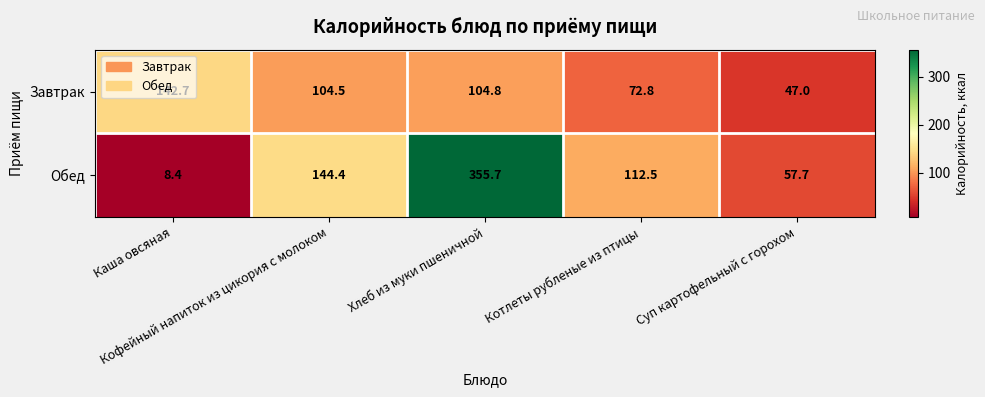

Which series has the largest total across all categories?

Обед